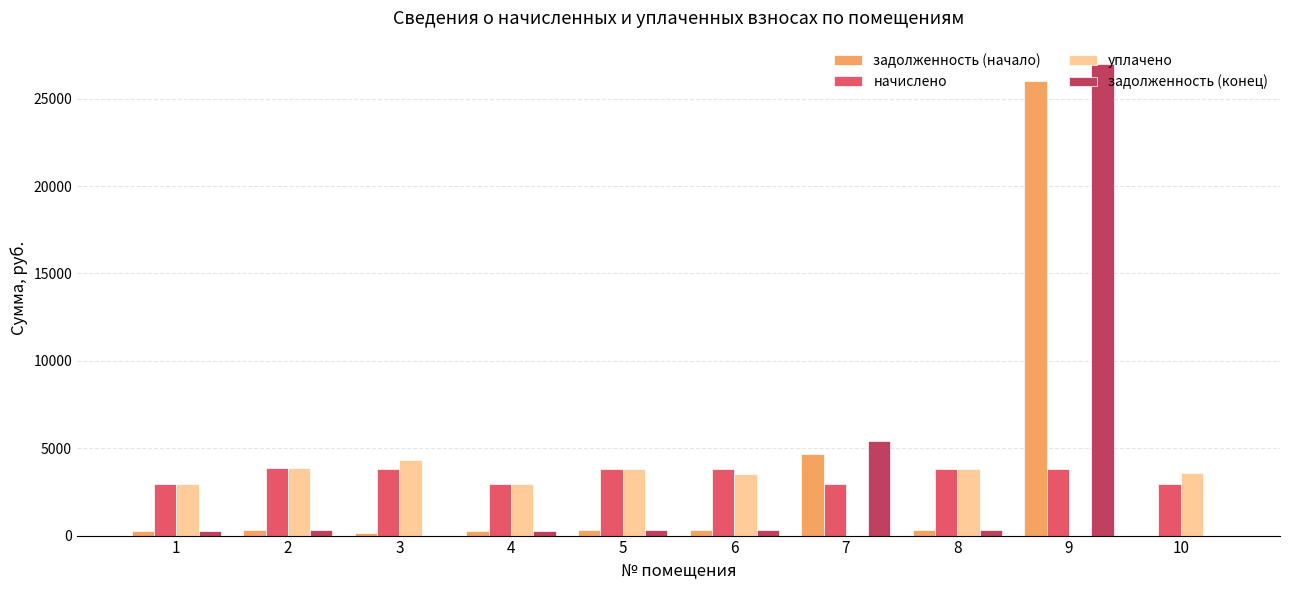

What is the highest value of the задолженность (начало) series?

26019.3